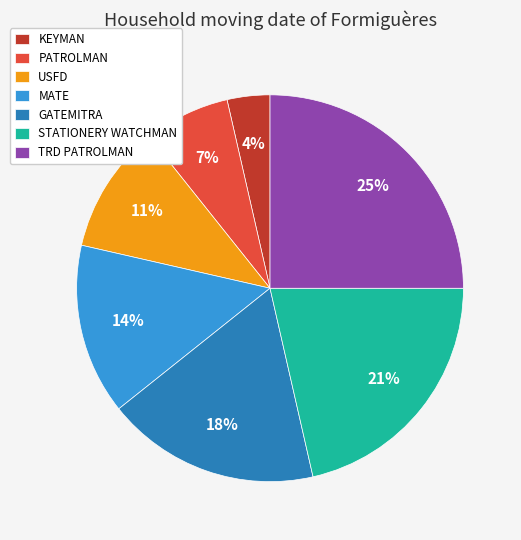

The GATEMITRA slice represents 32% of the pie. True or false?

False